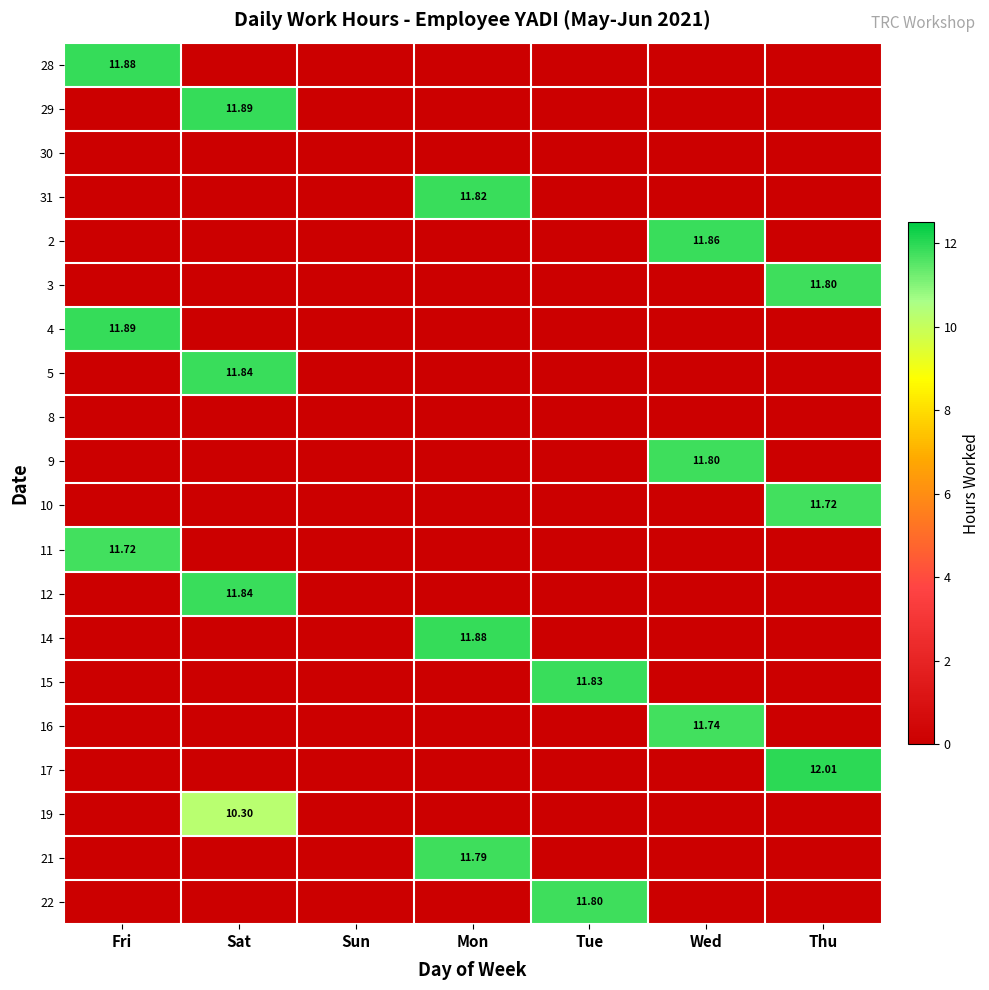

Is it true that 15 equals -6.0 at Wed?

False